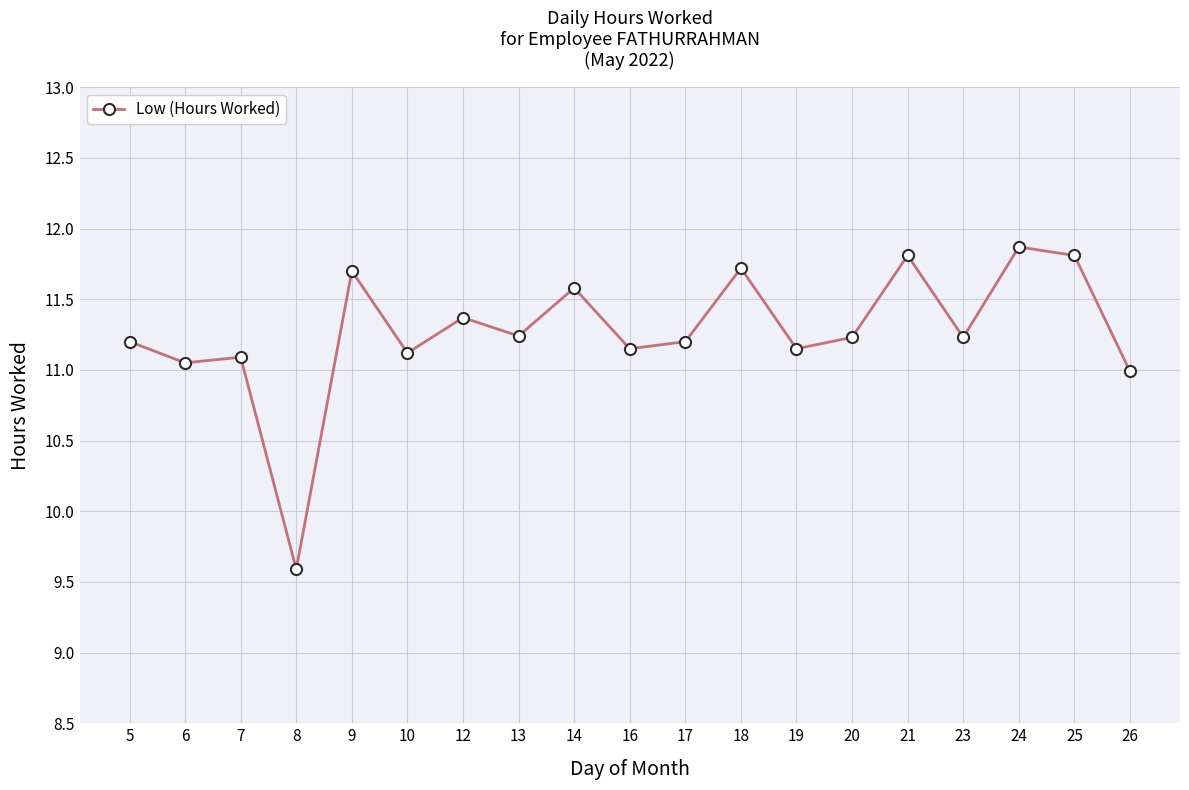

What is the difference between the maximum and second lowest values?

0.9